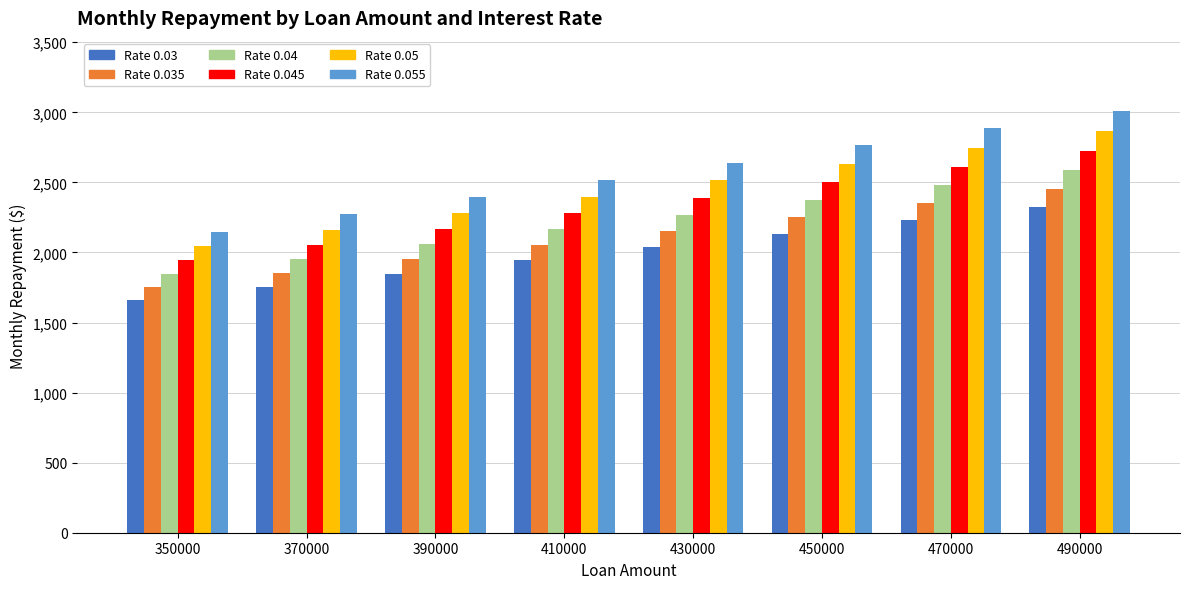

Is it true that Rate 0.05 equals 4156.0 at 470000?

False